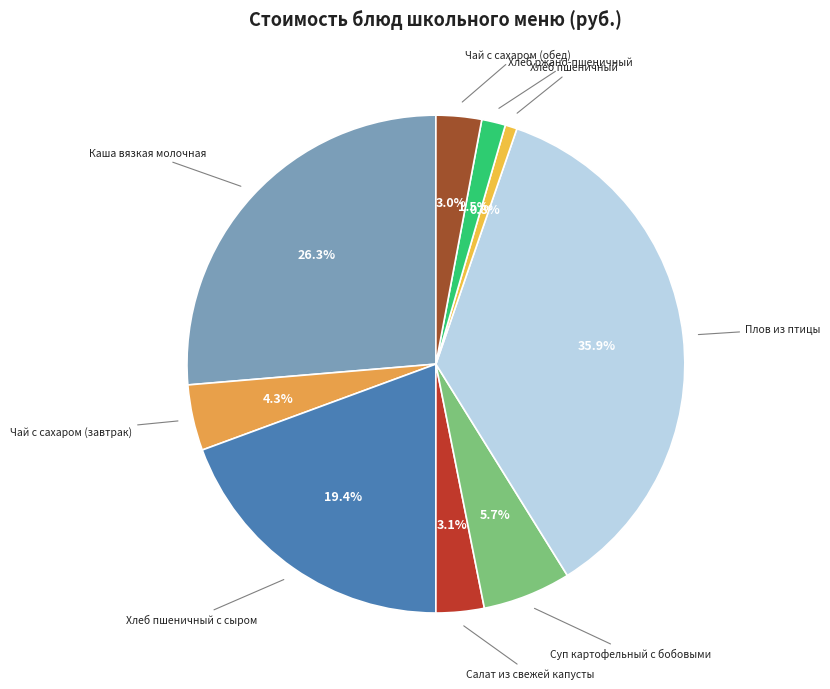

What is the largest slice in the pie chart?

Плов из птицы